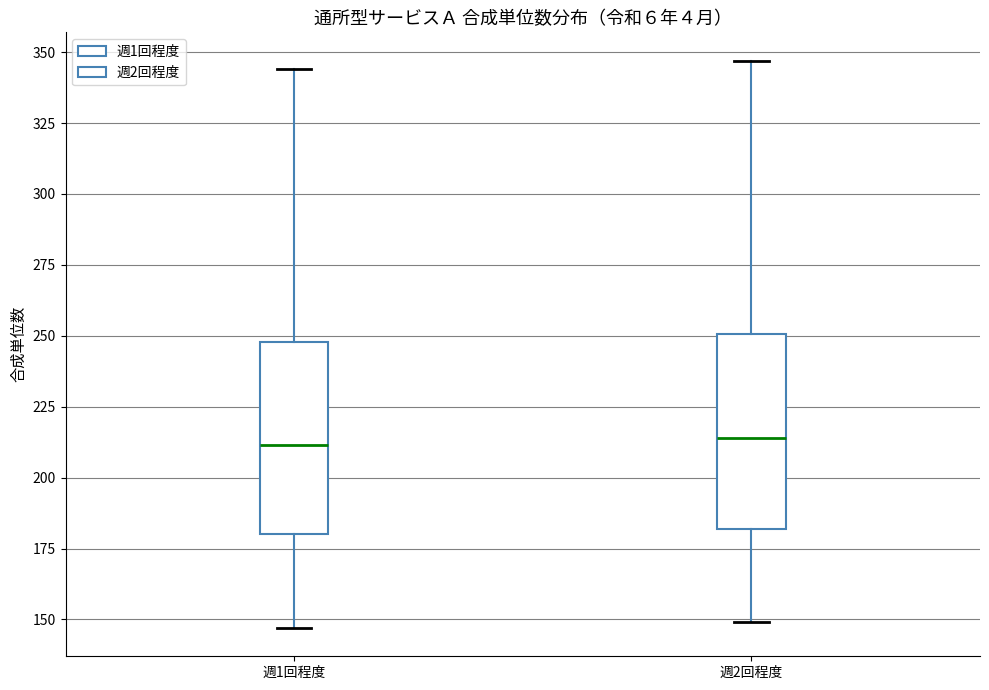

Reading left to right, read every box against the y-axis: the position of its median line, the range the box covers, and the ends of its whiskers. The values are not printed on the chart, so give them approximately, as read against the axis.

週1回程度: median 210, box 180 to 250, whiskers 145 to 345
週2回程度: median 215, box 180 to 250, whiskers 150 to 345